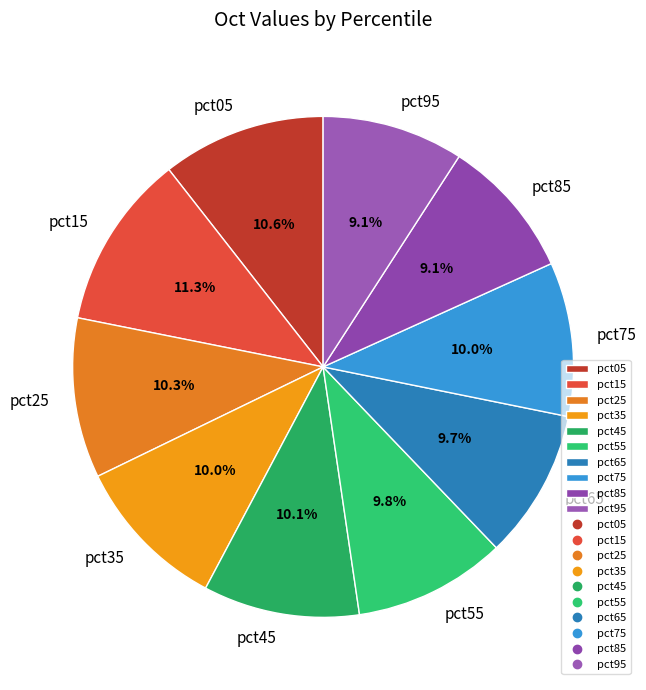

To the nearest percent, what is the combined percentage of pct95 and pct45?

19%